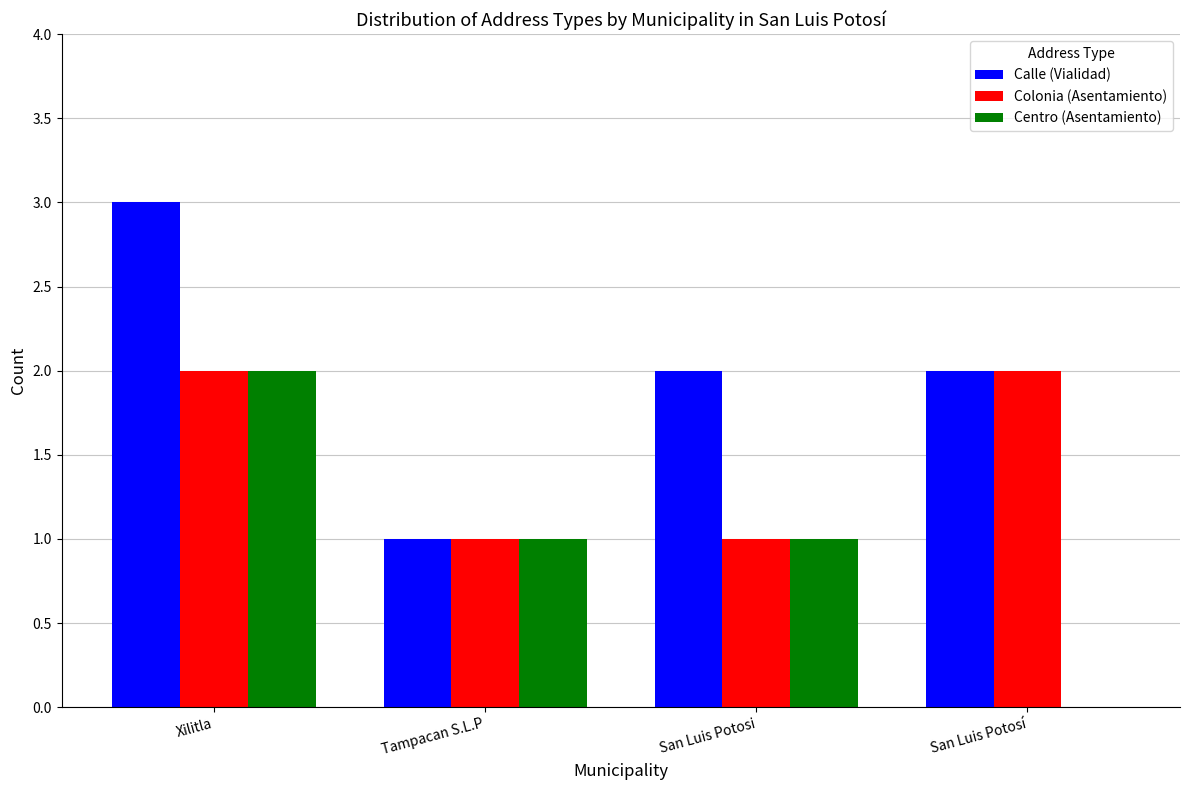

What is the average value of the Colonia (Asentamiento) series?

2